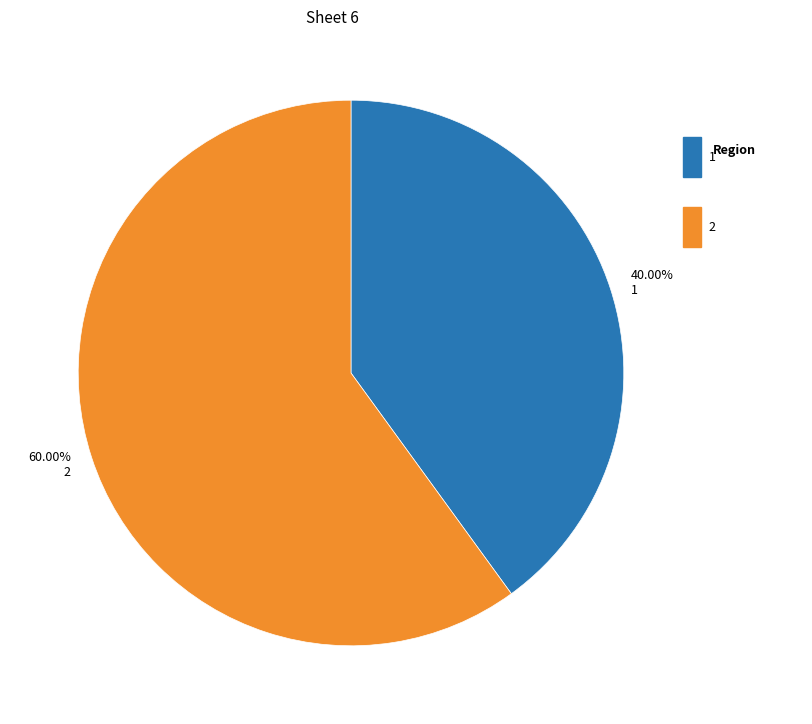

Is there a majority slice in this chart?

Yes